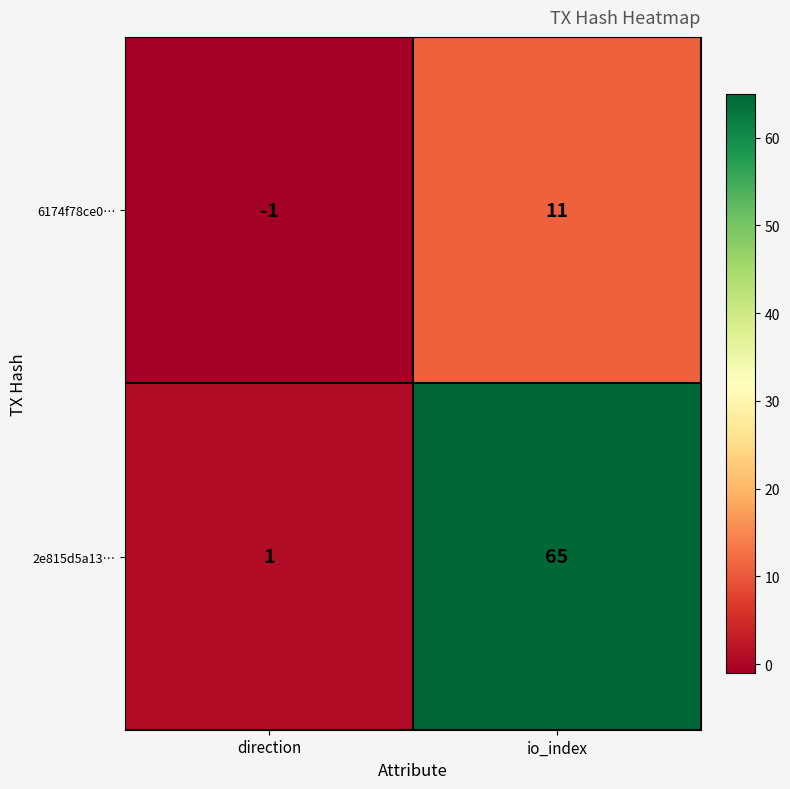

What is the sum of the 6174f78ce0… values at direction and io_index?

10